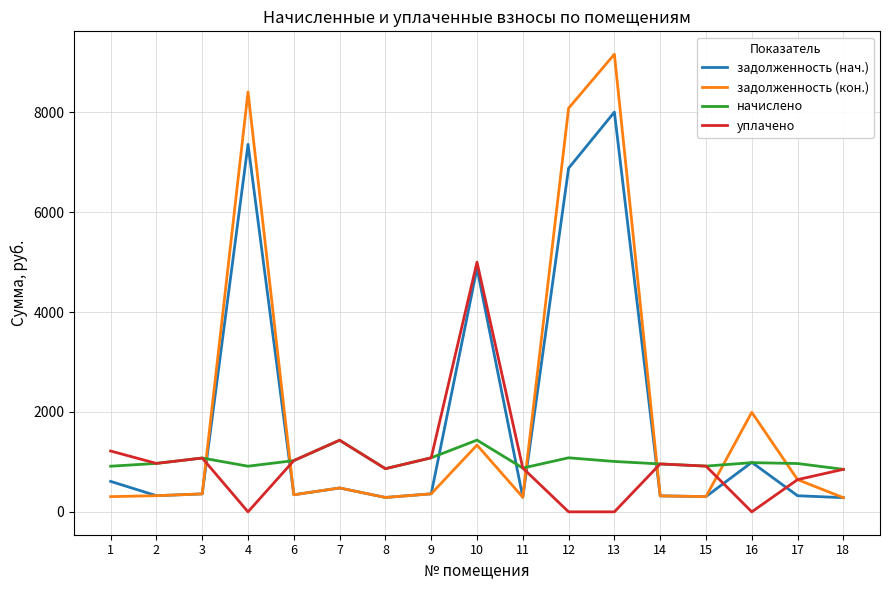

Which series changed the most between 11 and 16?

задолженность (кон.)